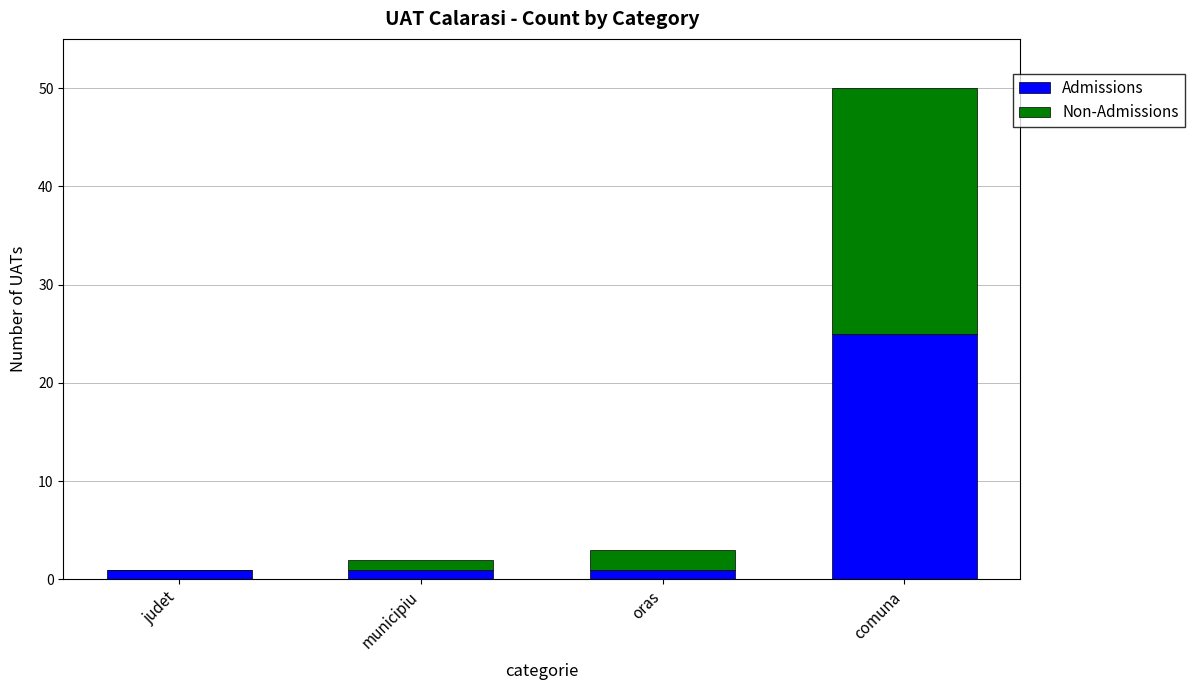

What is the highest value of the Admissions series?

25